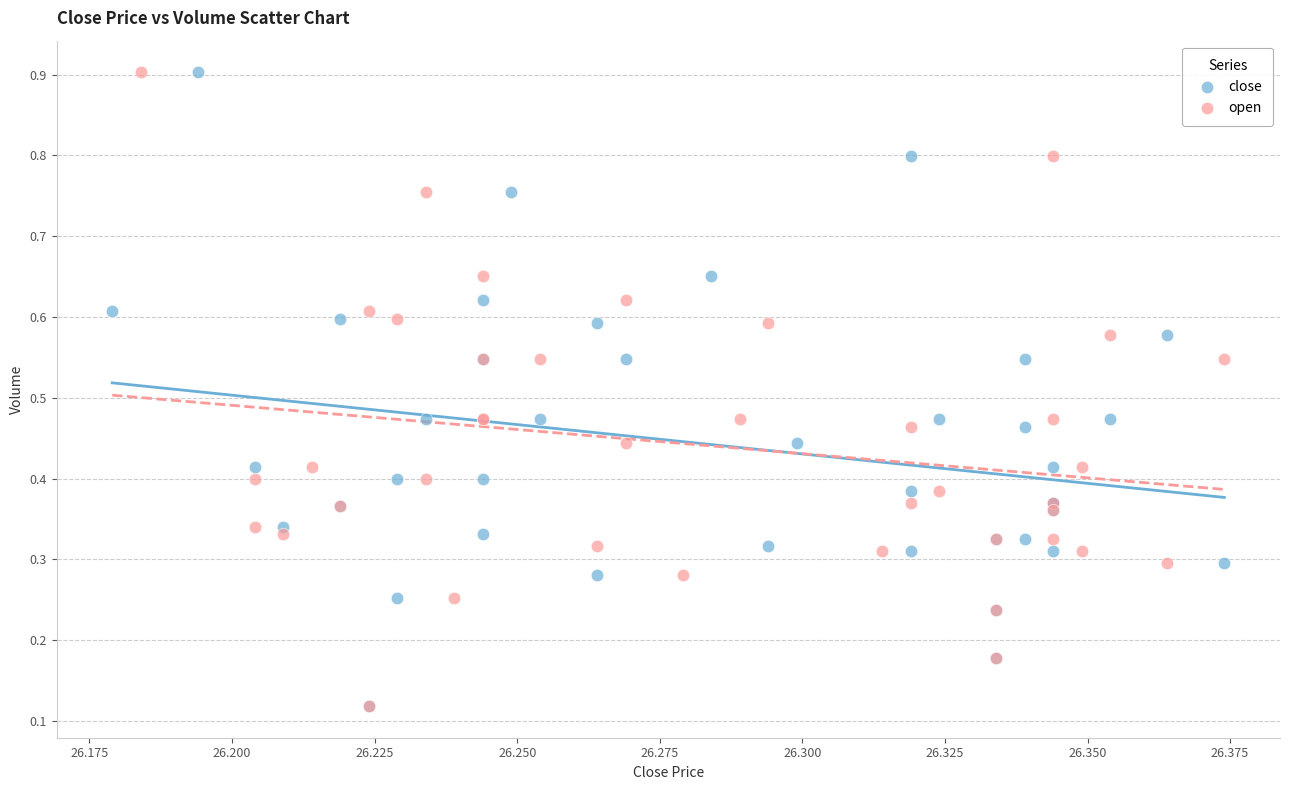

What are all the series names shown in the legend?

close, open